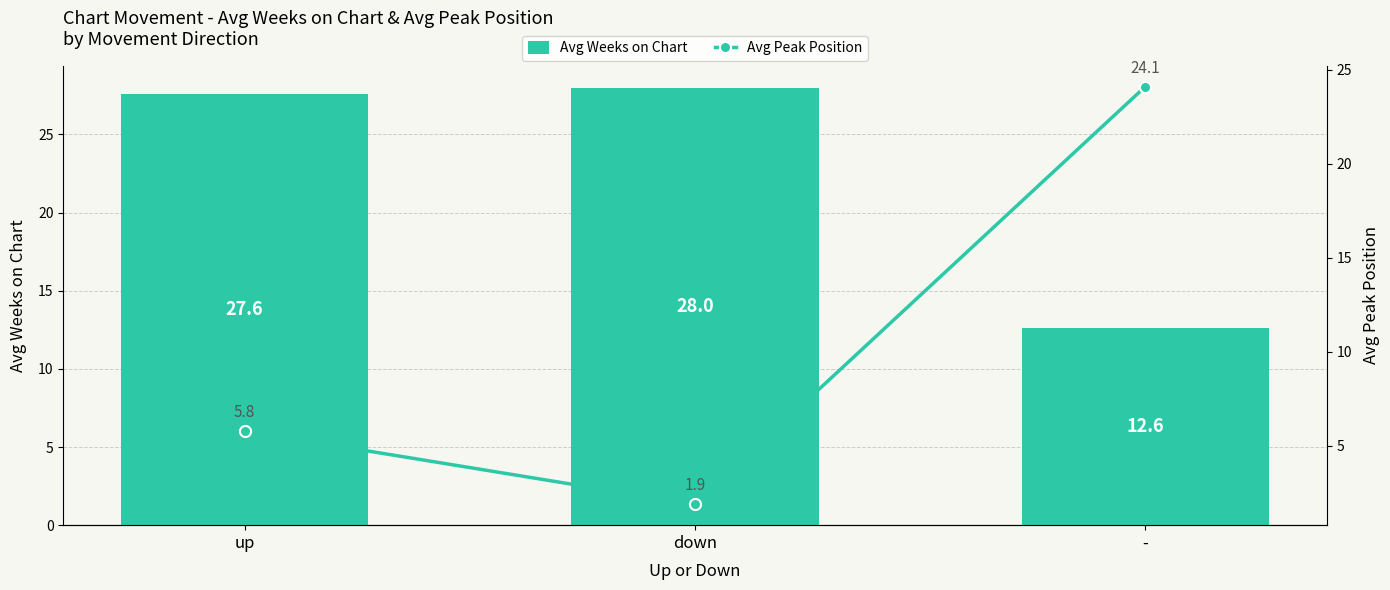

At which label does Avg Weeks on Chart reach its minimum?

-